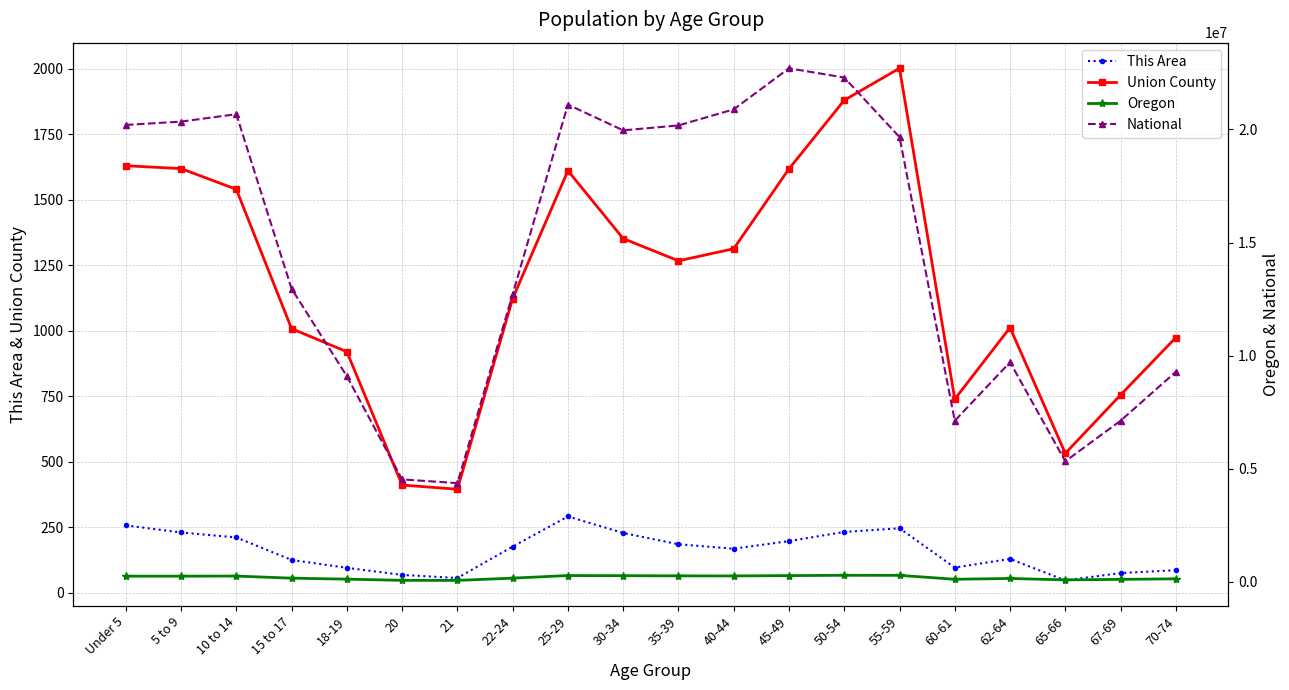

True or false: National and Oregon cross at least once.

False